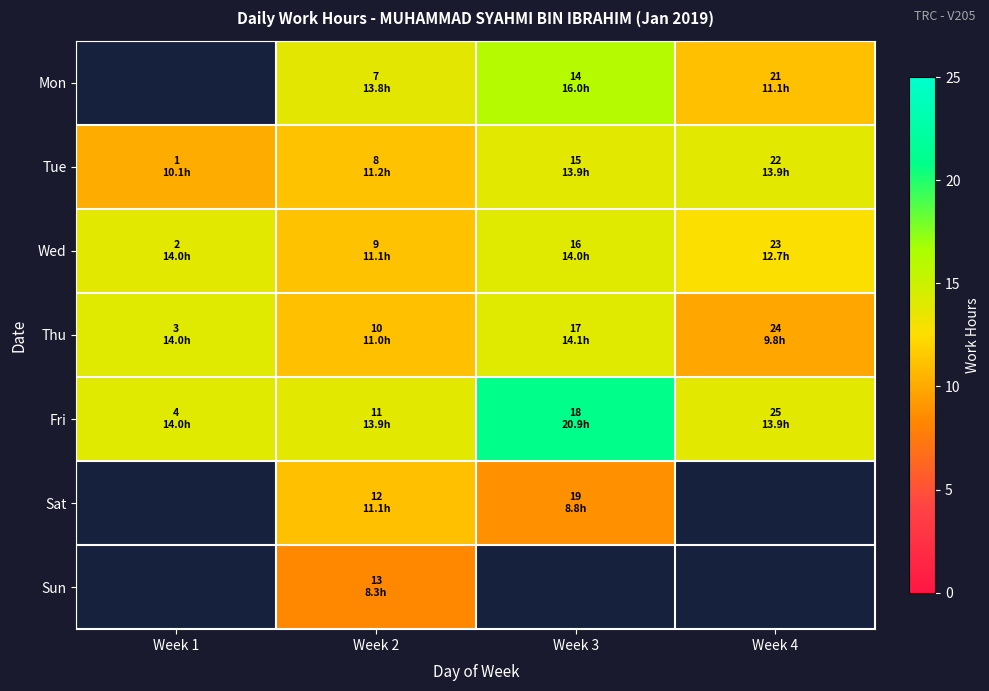

What is the smallest value displayed?

8.3